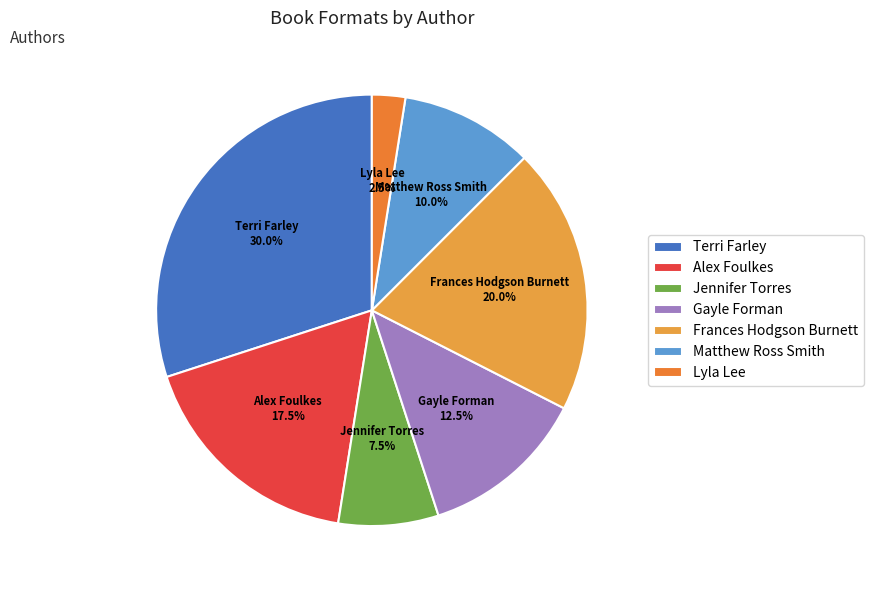

Between Alex Foulkes and Lyla Lee, which is larger?

Alex Foulkes